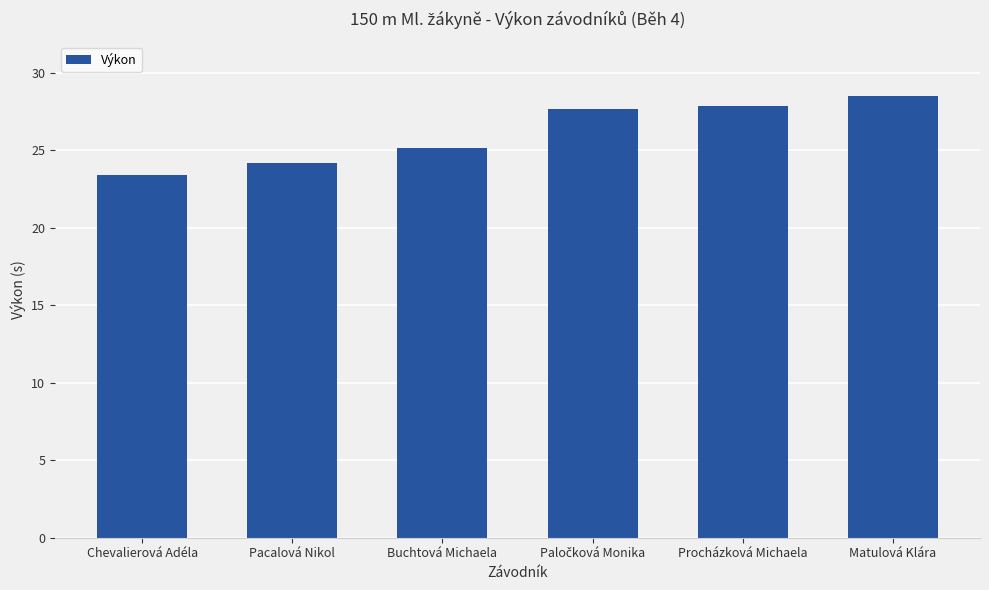

How many bars are there in total?

6